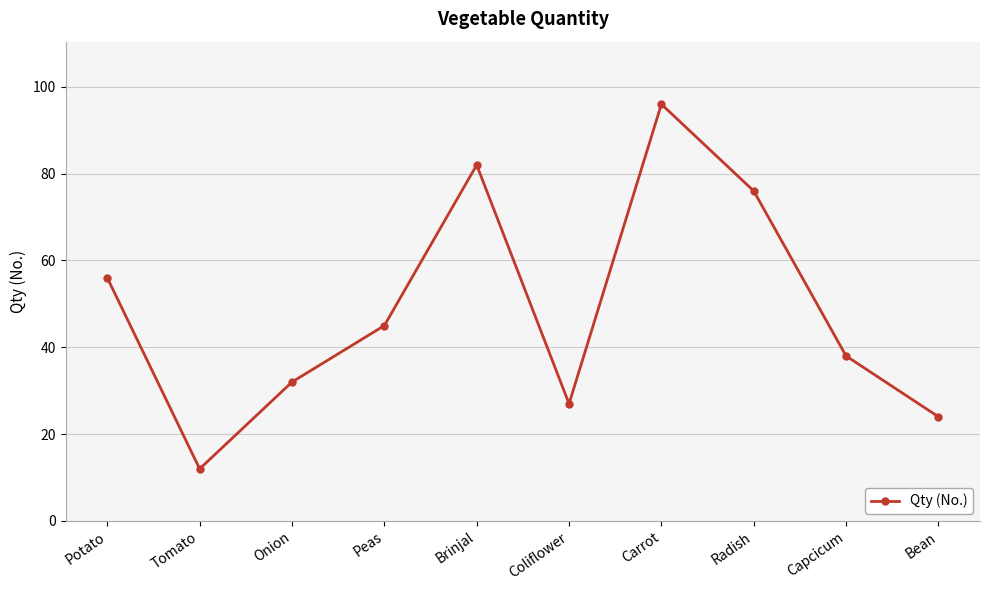

What is the minimum value shown in the chart?

12